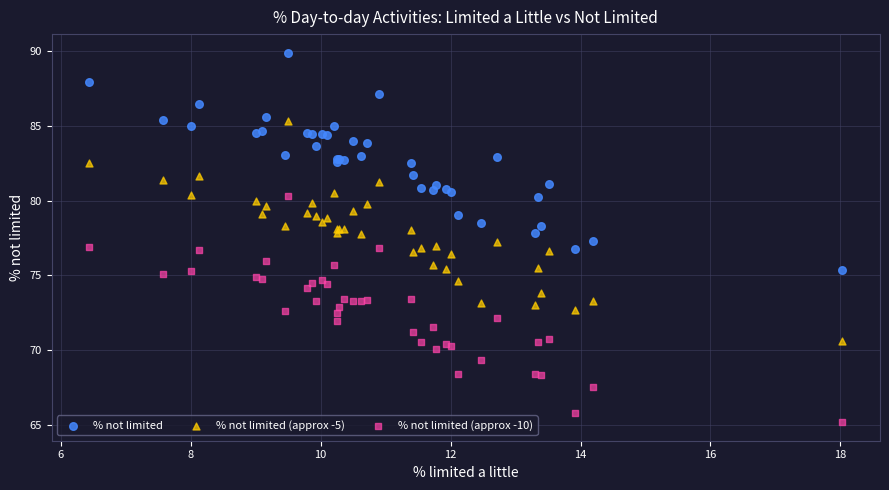

Which series contains the lowest Y value?

% not limited (approx -10)